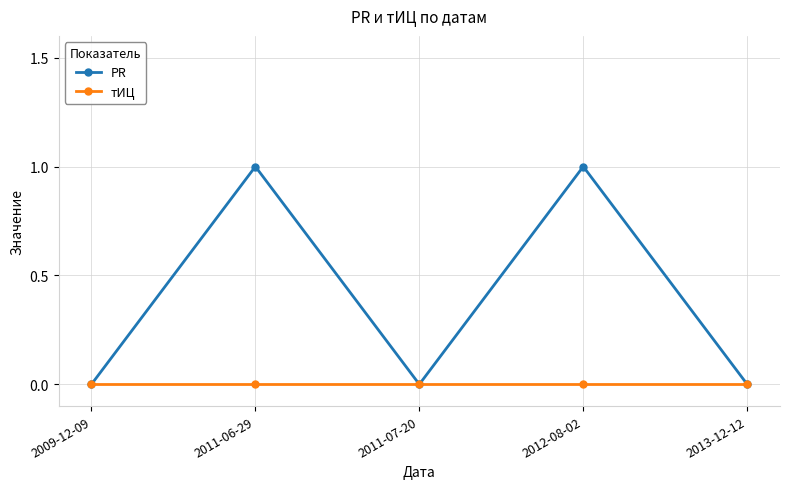

What is the label of the 5th point from the right?

2009-12-09